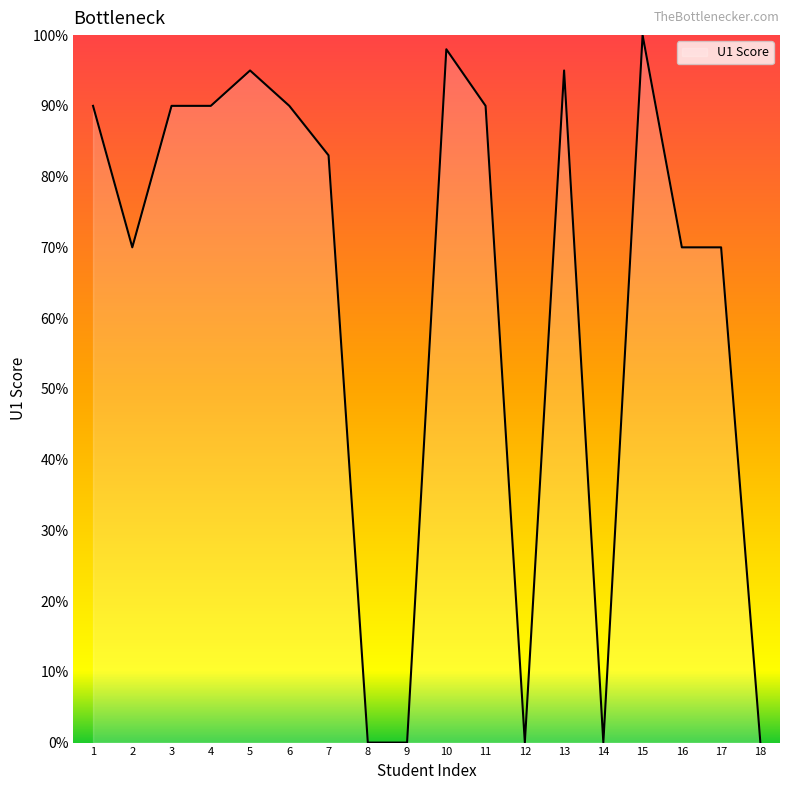

True or false: the data shows 146 at 15.

False